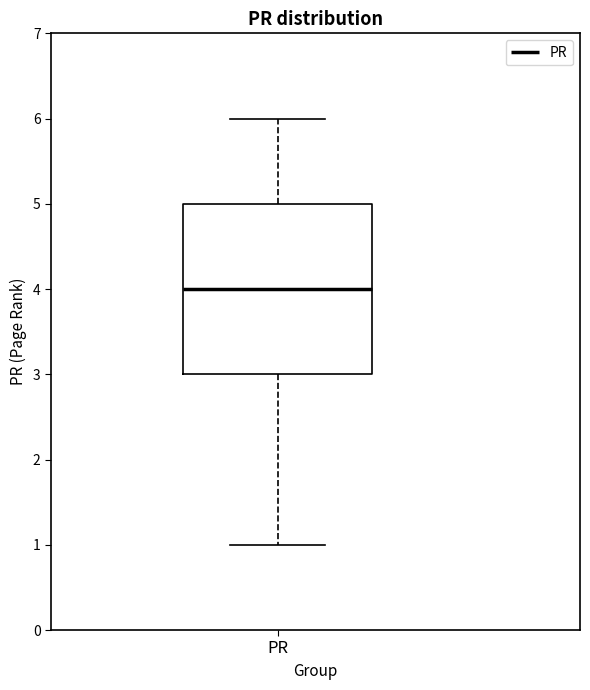

Transcribe this box plot: give where the median line is, the range the box spans, and where the two whiskers end, as read against the y-axis. The values are not printed on the chart, so give them approximately, as read against the axis.

median 4, box 3 to 5, whiskers 1 to 6